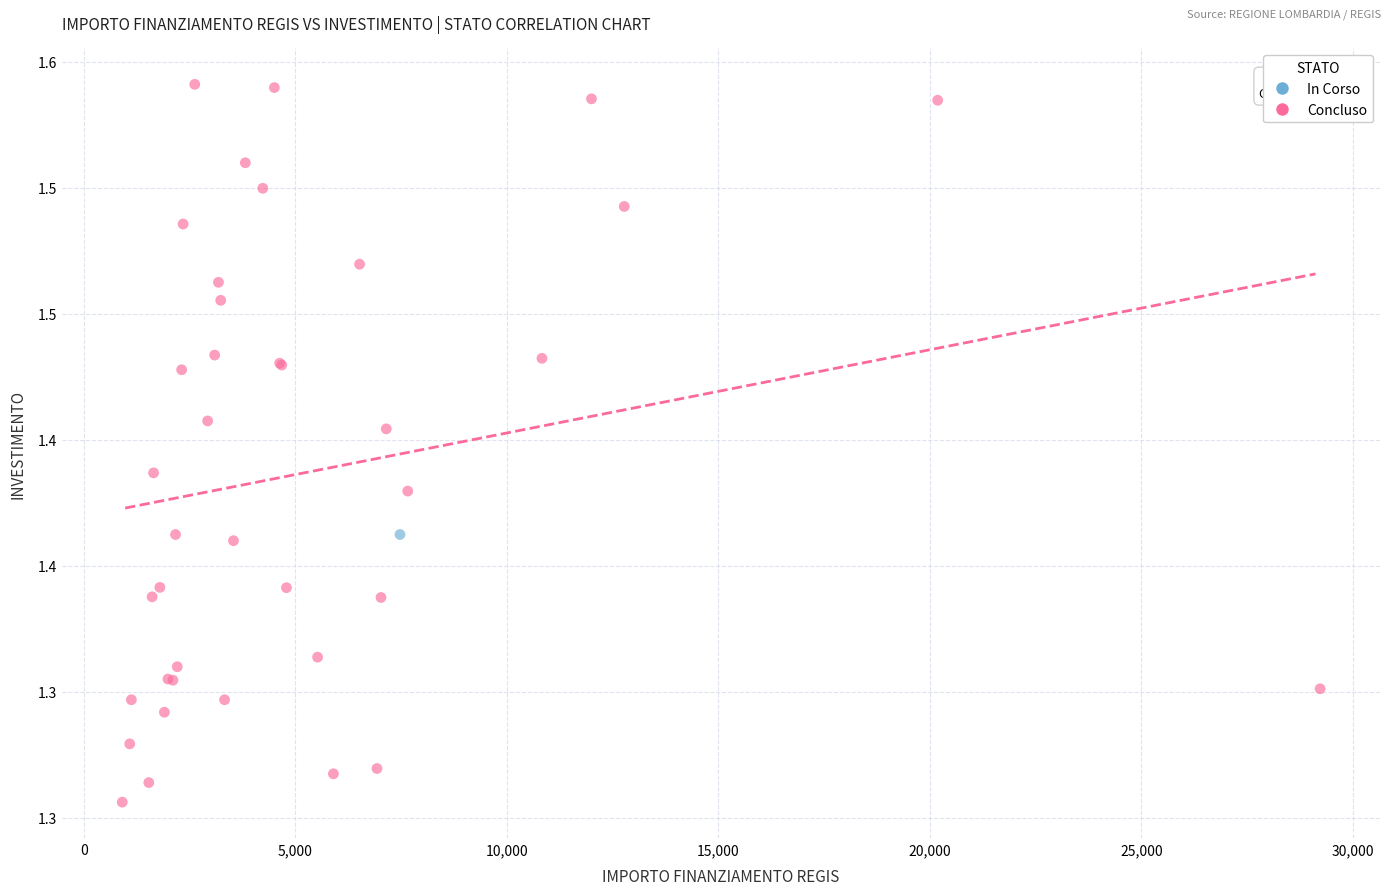

What are all the series names shown in the legend?

In Corso, Concluso